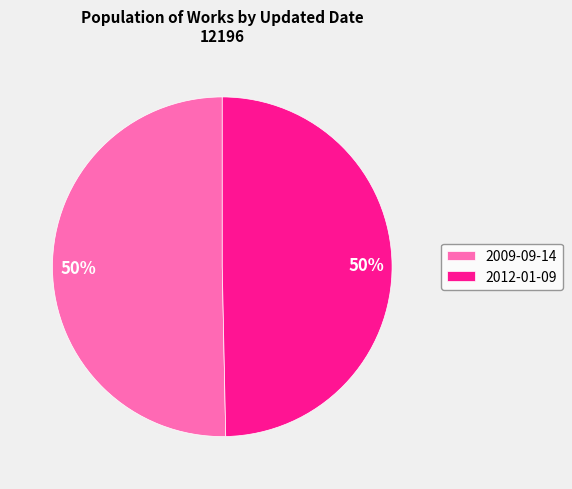

What percentage is the 2009-09-14 slice, to the nearest percent?

50%